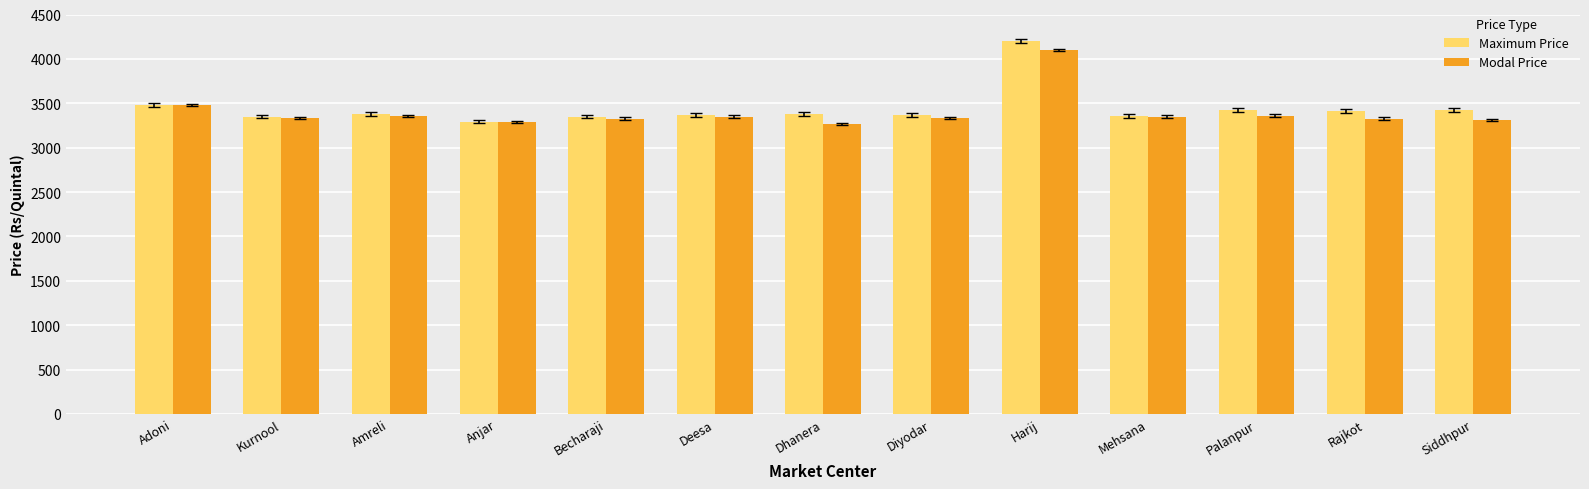

What is the value of the Maximum Price bar at the 3rd from the left?

3380